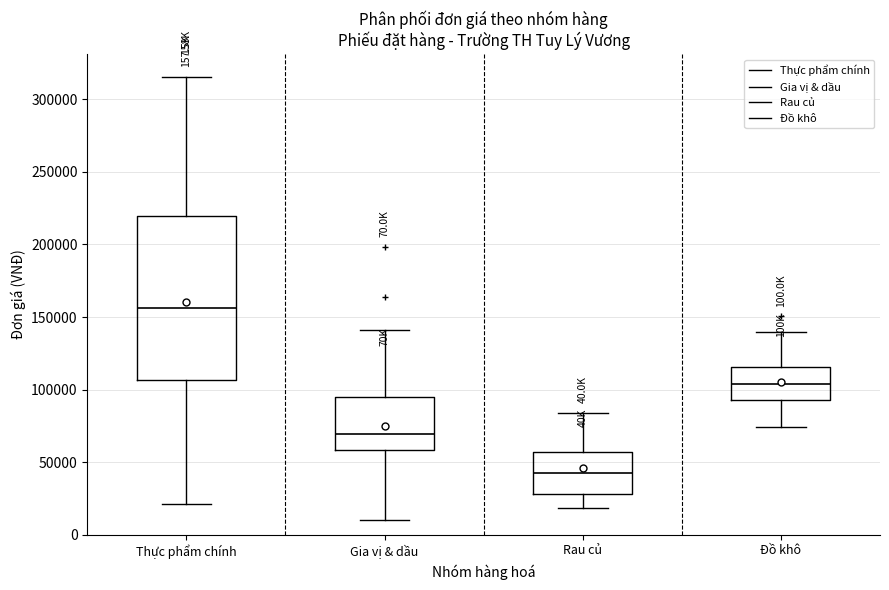

Where does the median line of the box for Gia vị & dầu sit on the y-axis? The values are not printed on the chart, so give them approximately, as read against the axis.

70000